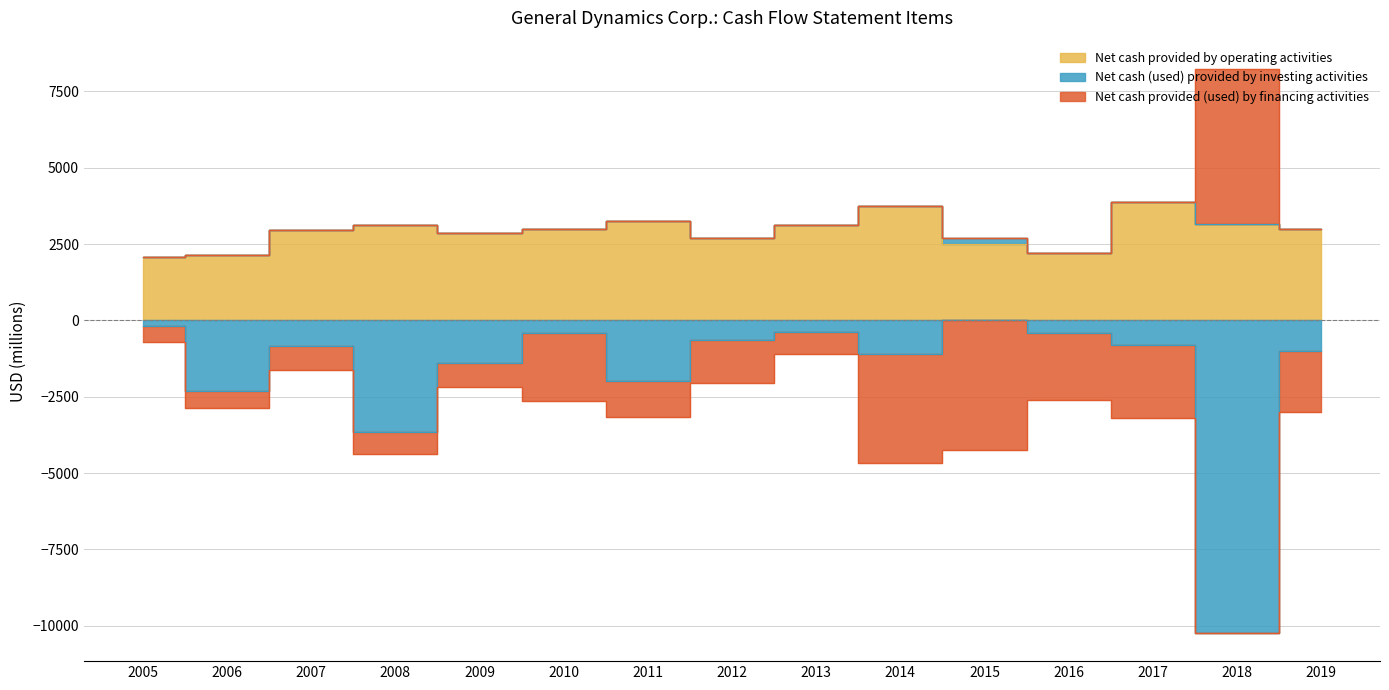

At which category does Net cash (used) provided by investing activities reach its first local peak?

2007